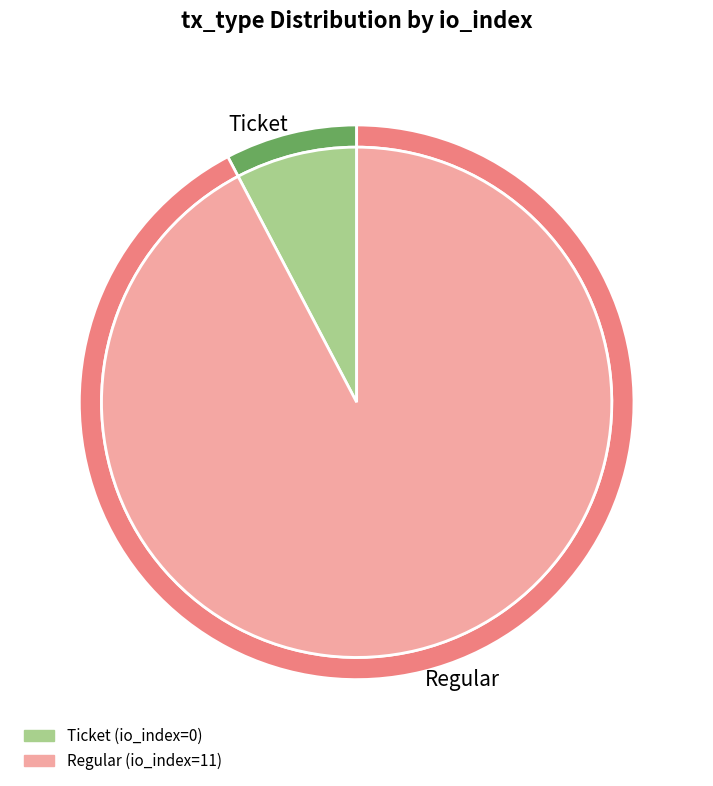

Between Regular and Ticket, which is larger?

Regular